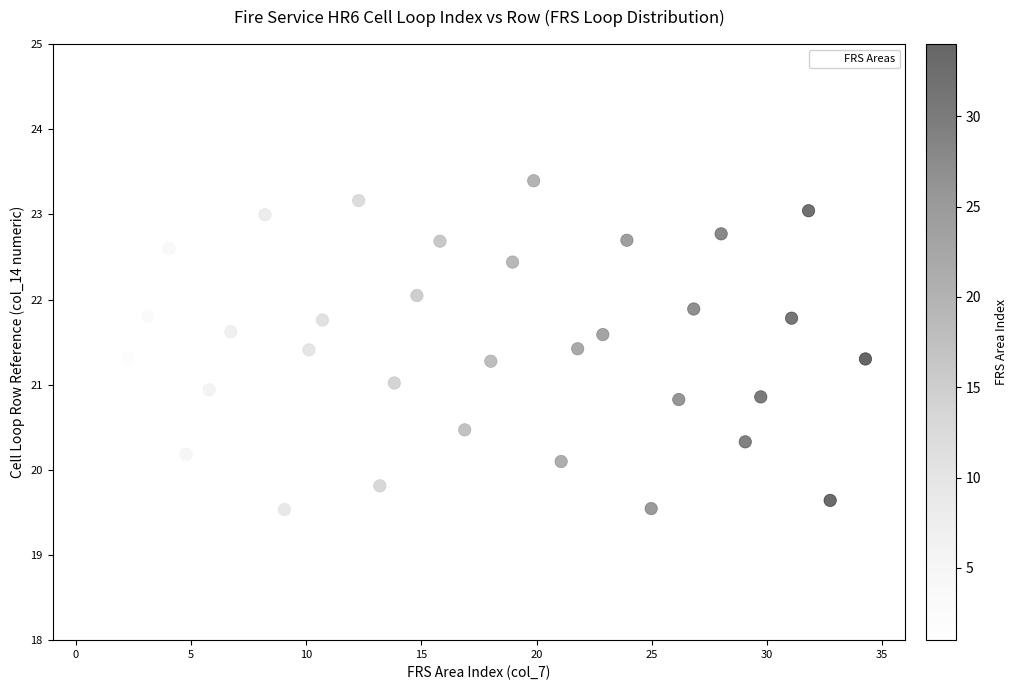

What is the range of Y values (max minus min)?

3.9